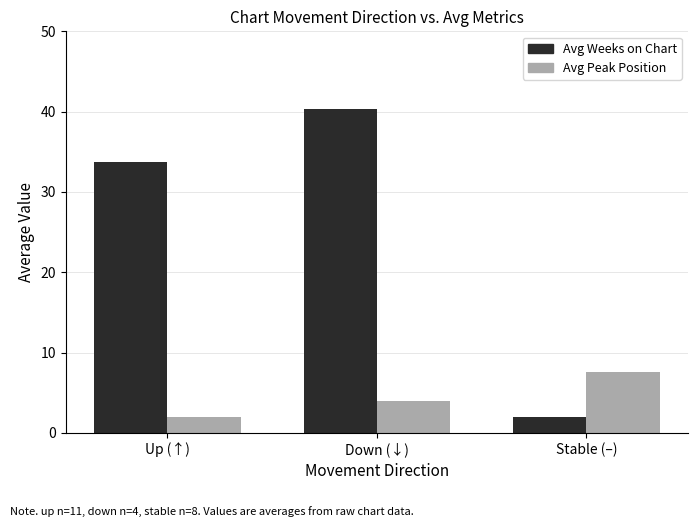

Which category has the highest value in the Avg Weeks on Chart series?

Down (↓)